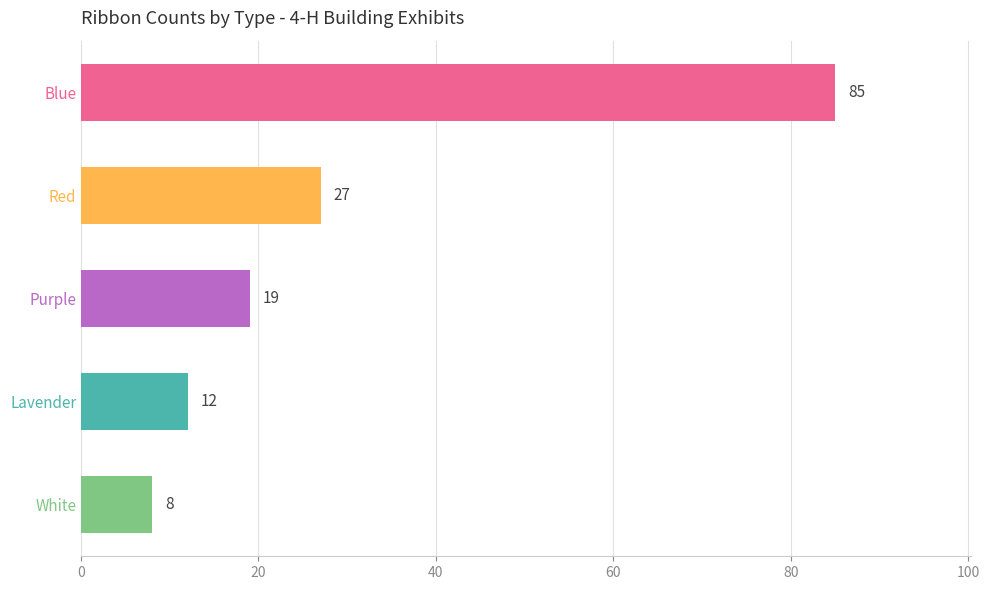

Between Purple/Lavender and Blue, which is larger?

Blue